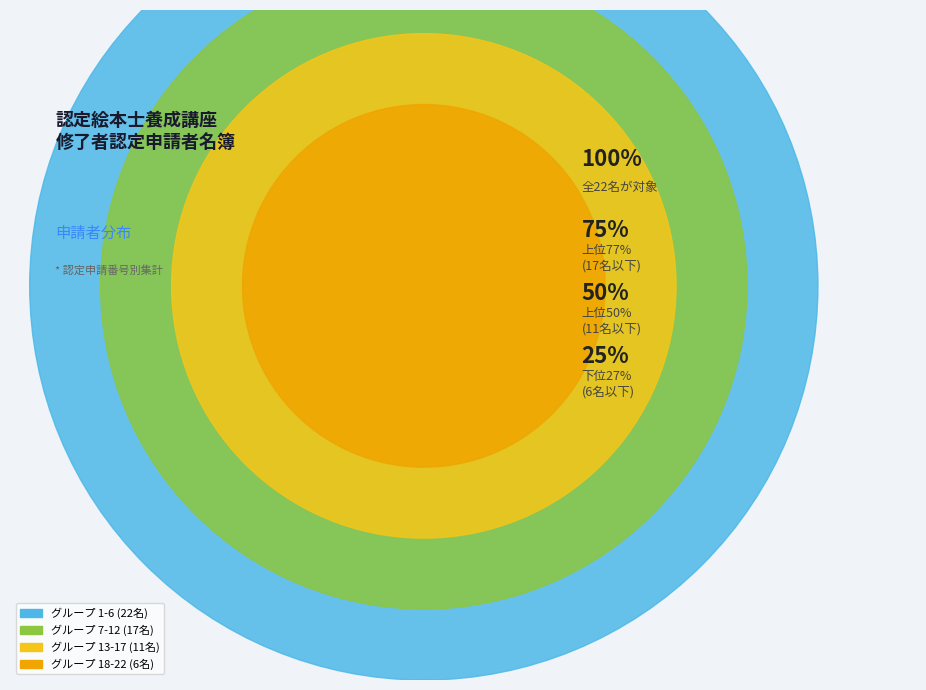

Count the number of slices in the pie.

4